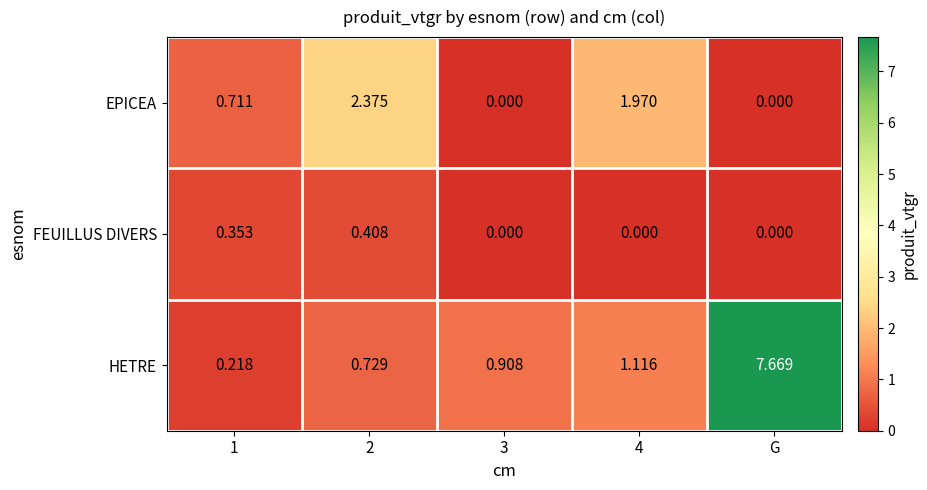

Which series has the widest spread of values?

HETRE